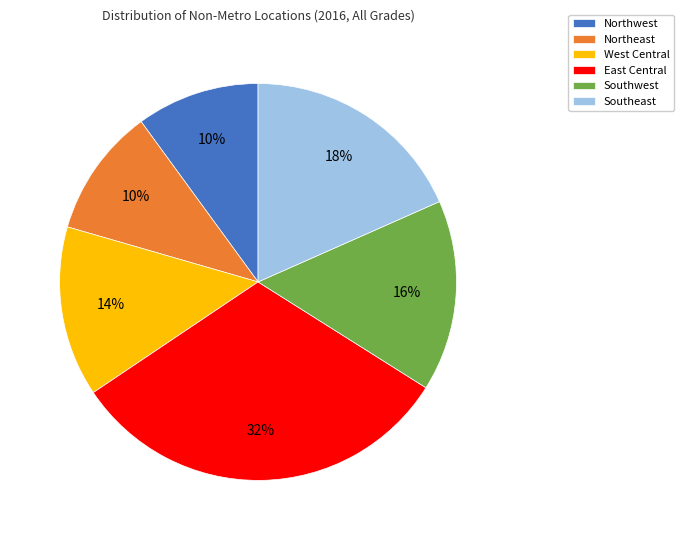

The West Central slice represents 14% of the pie. True or false?

True